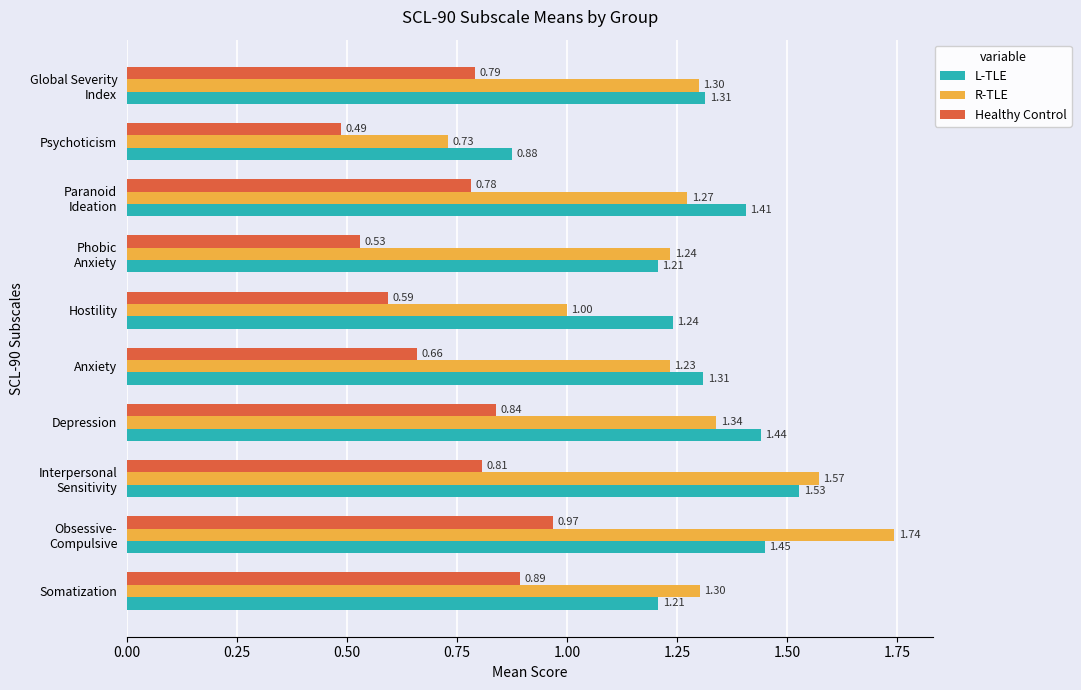

Which category has the lowest value in the Healthy Control series?

Psychoticism